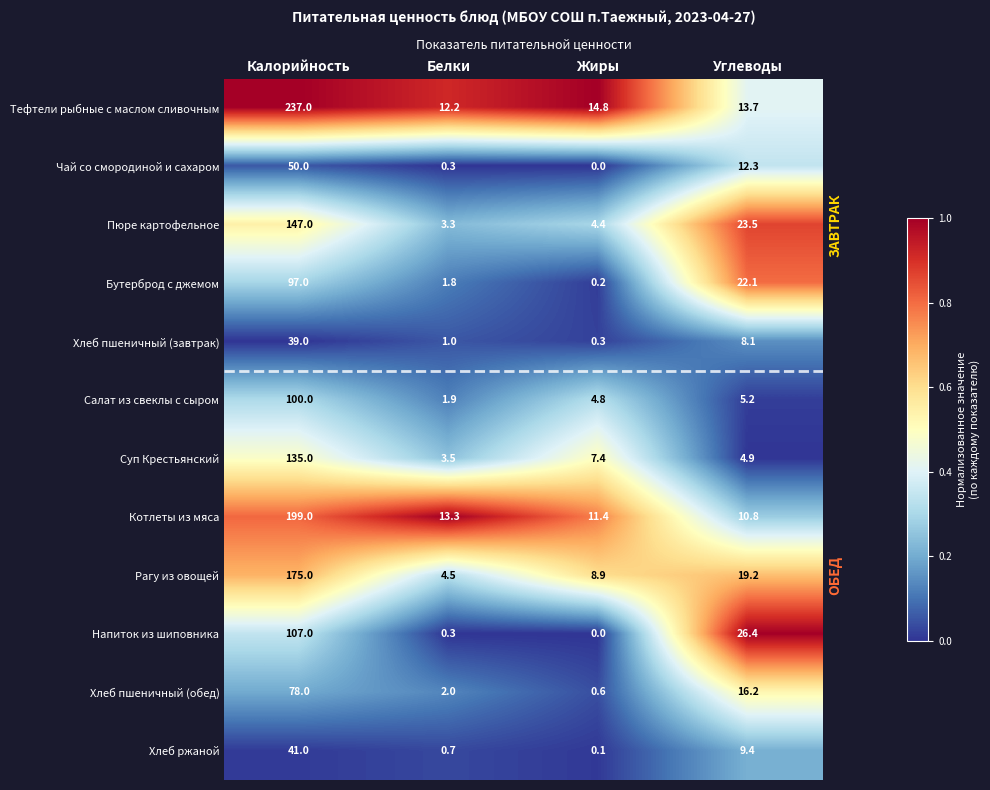

Rank the series by their maximum value, from highest to lowest.

Тефтели рыбные с маслом сливочным, Котлеты из мяса, Рагу из овощей, Пюре картофельное, Суп Крестьянский, Напиток из шиповника, Салат из свеклы с сыром, Бутерброд с джемом, Хлеб пшеничный (обед), Чай со смородиной и сахаром, Хлеб ржаной, Хлеб пшеничный (завтрак)